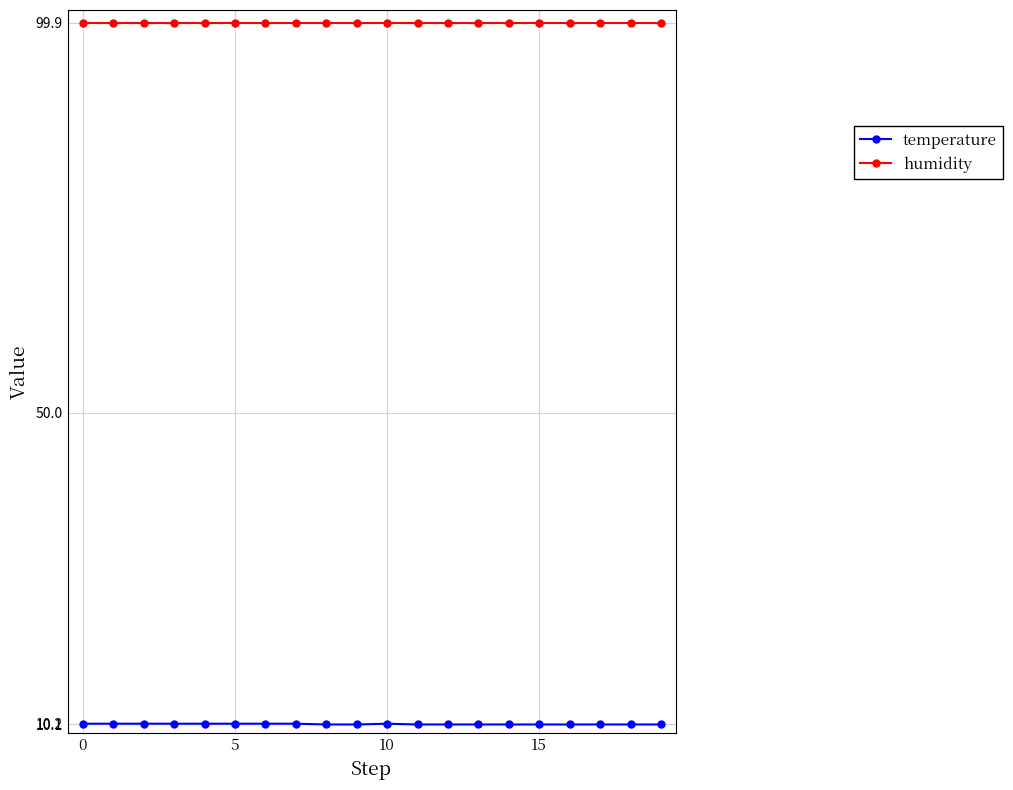

What is the value of the temperature point at the 3rd from the left?

10.2